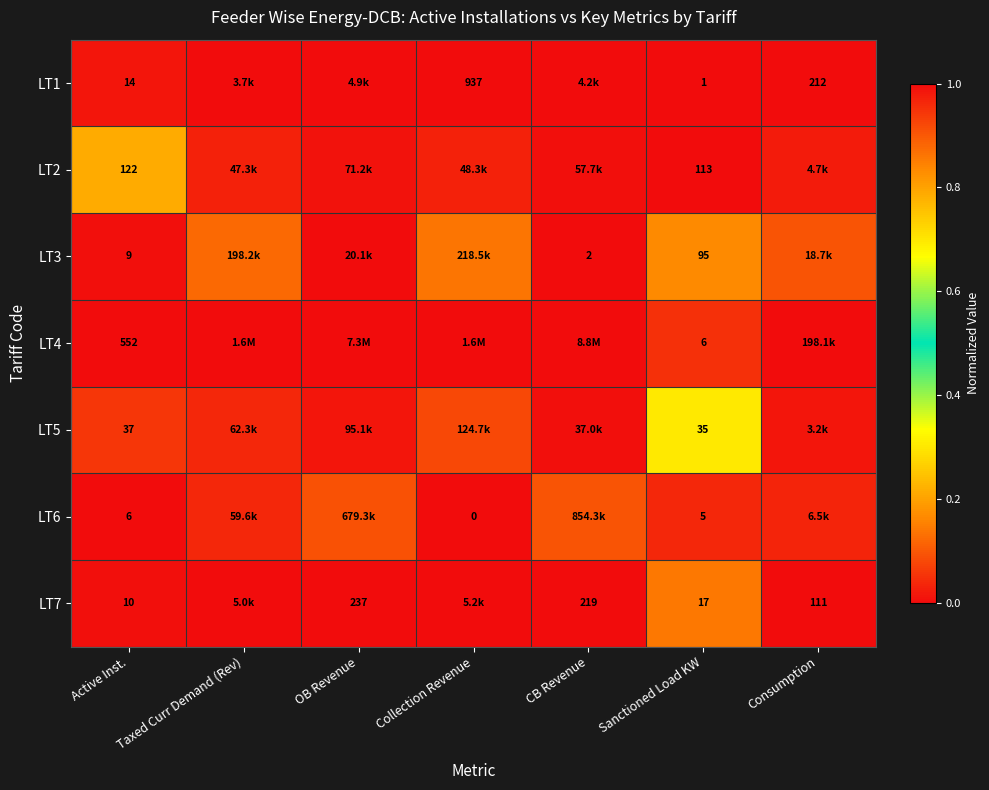

At which label is LT4 closest to 0?

Sanctioned Load KW